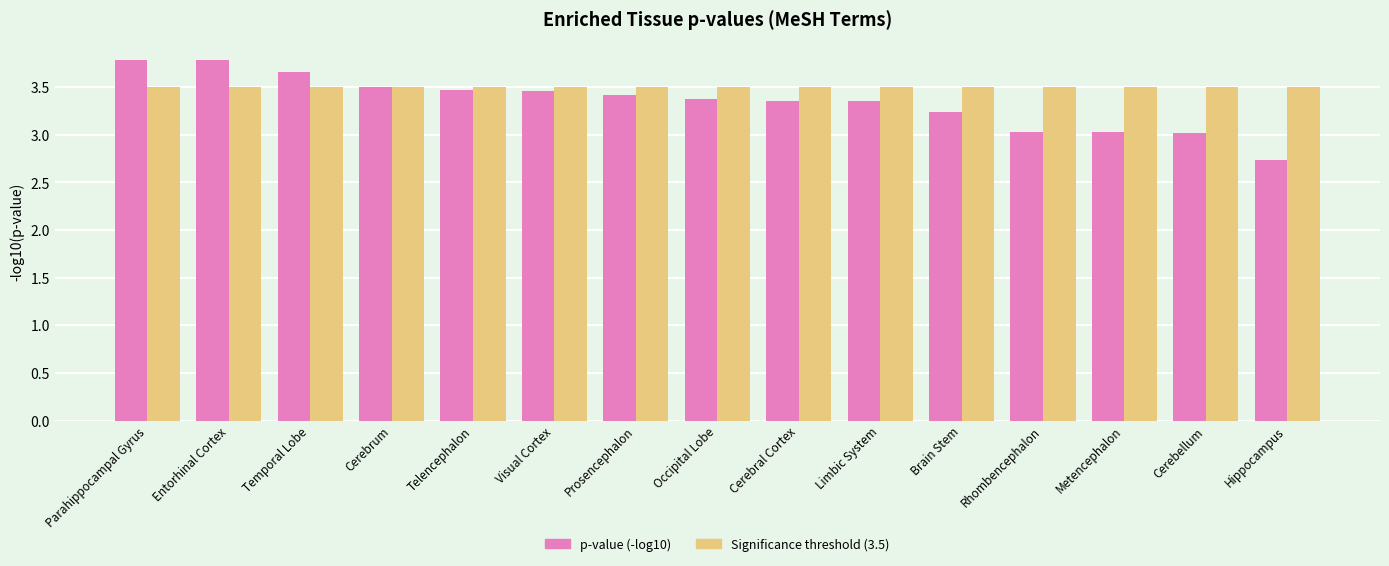

What is the approximate value of Significance threshold (3.5) at Prosencephalon?

3.5